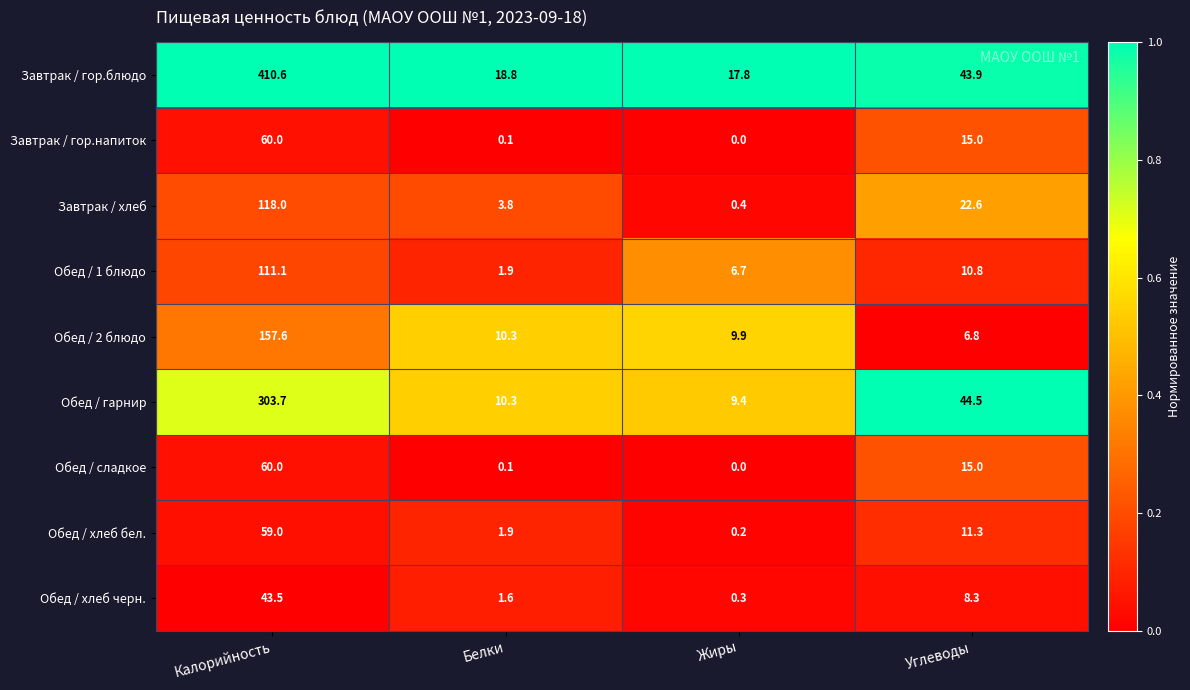

Rank the categories by Обед / 2 блюдо value from lowest to highest.

Углеводы, Жиры, Белки, Калорийность